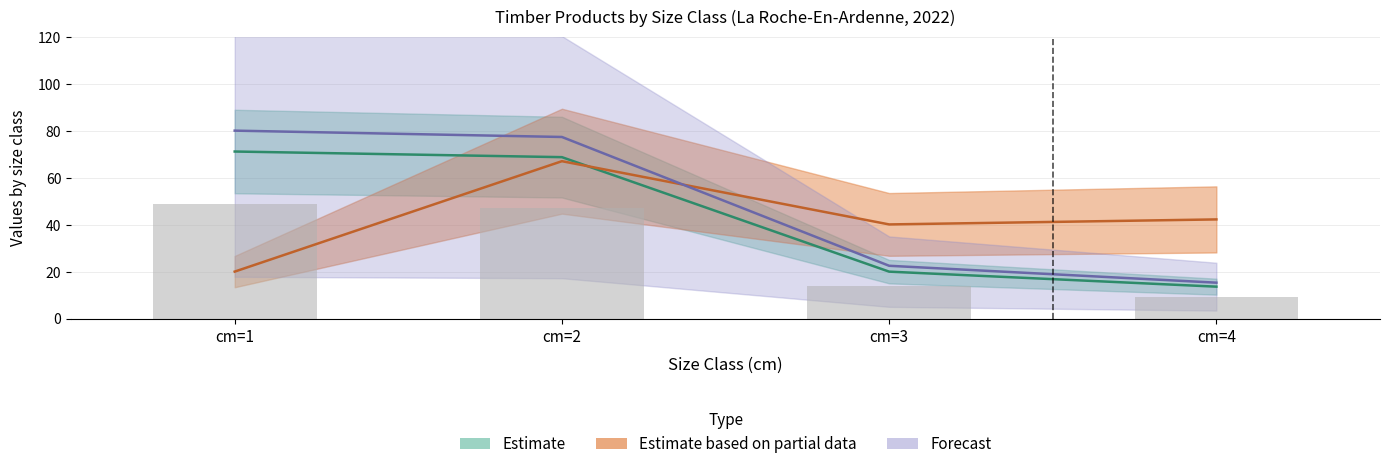

Is the value of produit_nbre at cm=1 greater than the value of produit_vtgr at cm=3?

Yes